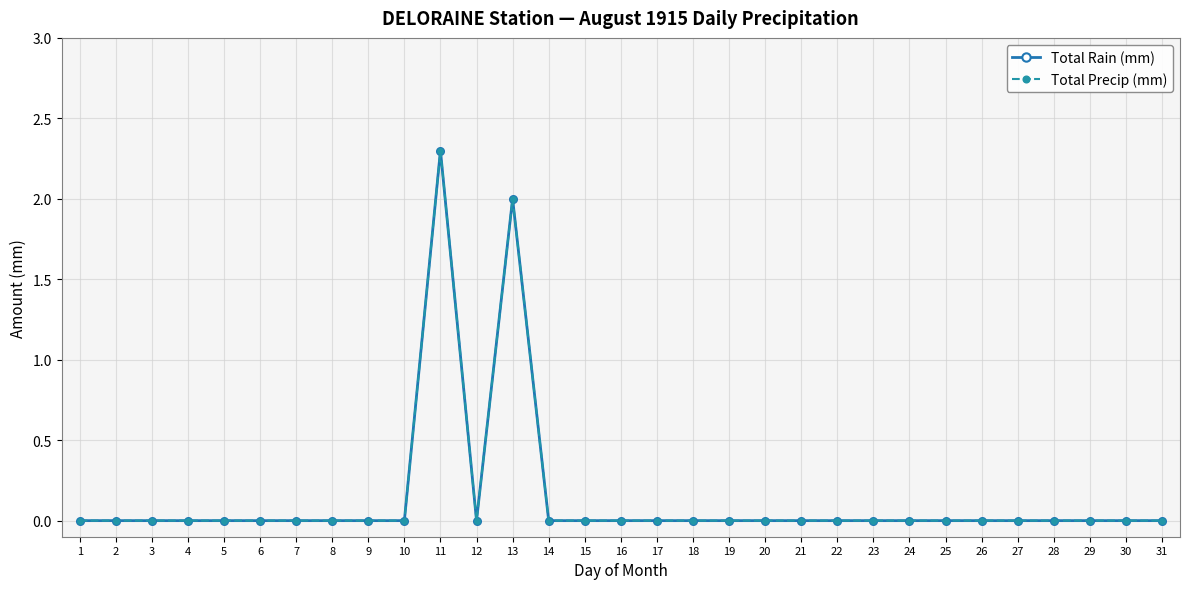

Which has a higher value, 10 or 12?

10